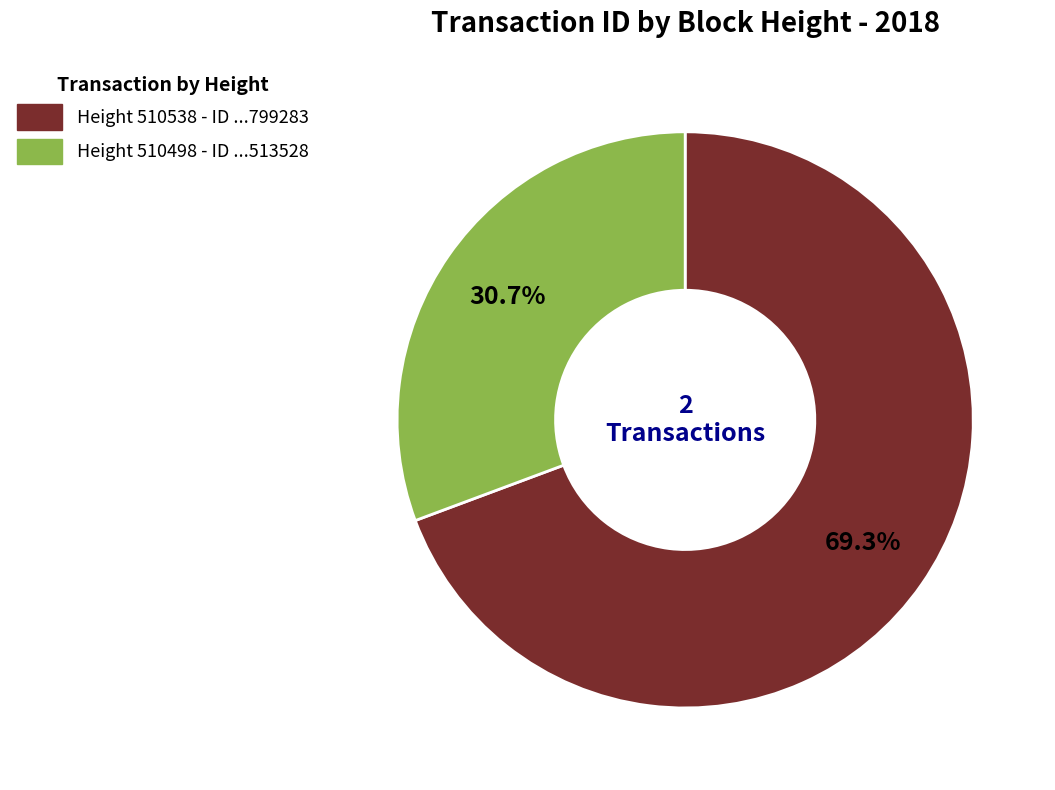

Count the number of slices in the pie.

2